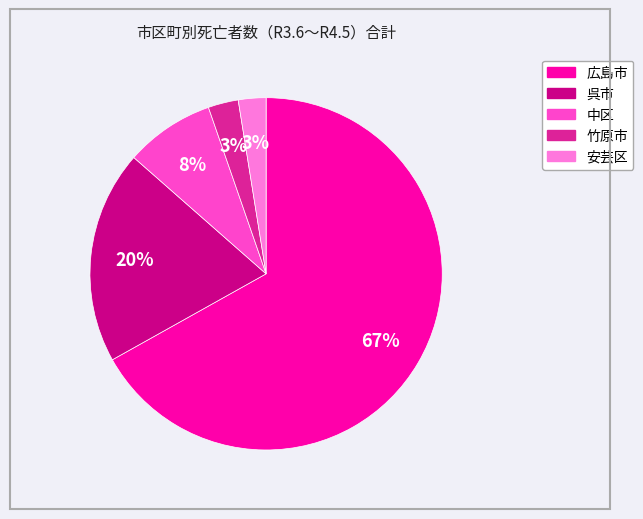

True or false: 広島市 accounts for 67% of the total.

True